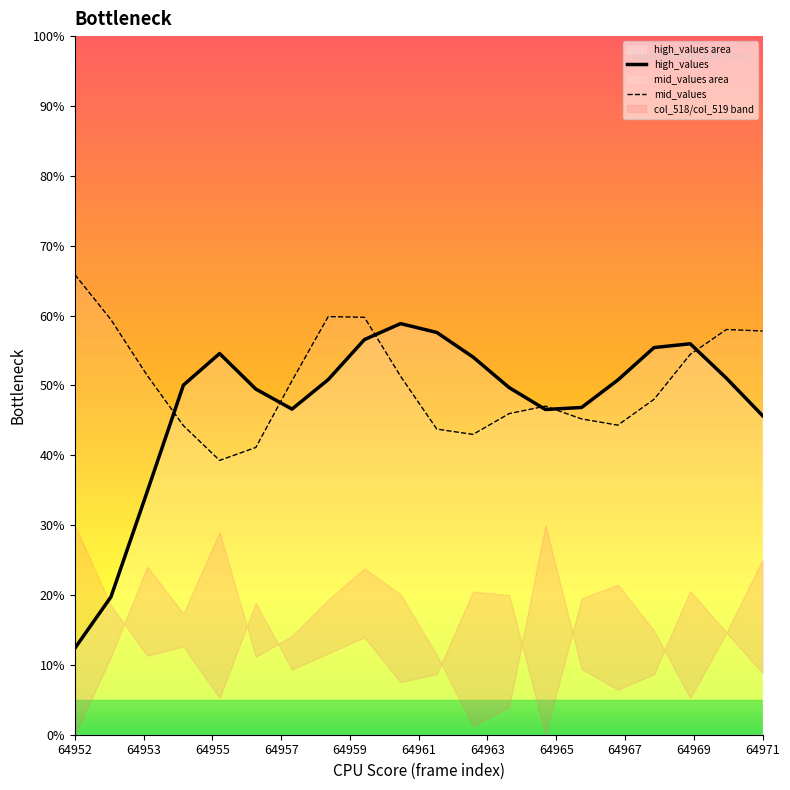

What is the smallest value displayed?

12.4